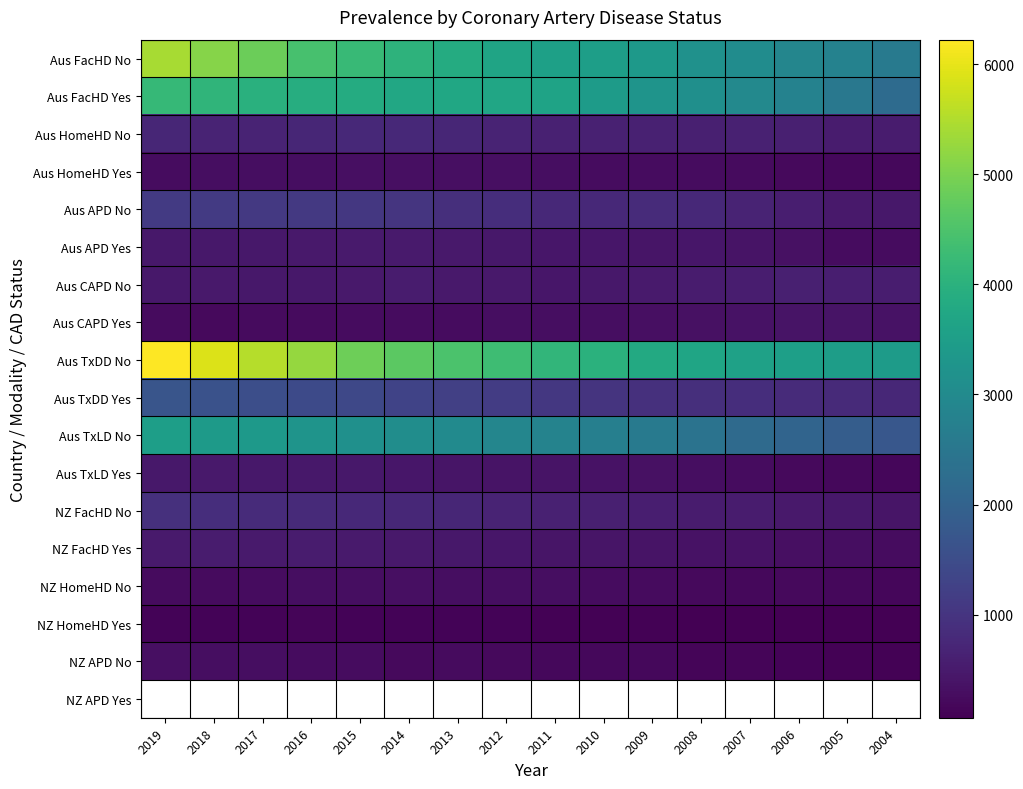

What is the lowest value of the Aus APD No series?

451.0